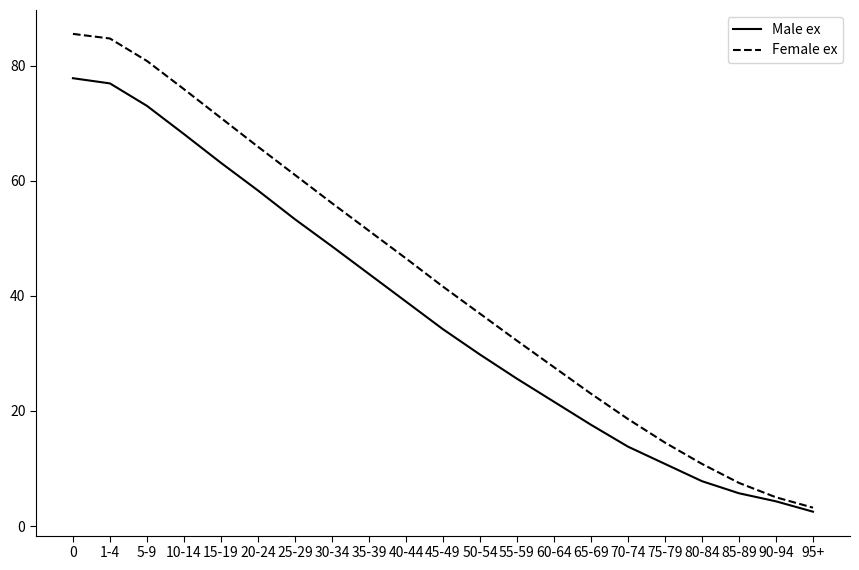

Reading left to right, transcribe all the data shown in this chart.

Male ex: 77.8	76.9	73.0	68.1	63.1	58.3	53.3	48.6	43.8	39.0	34.2	29.8	25.6	21.6	17.6	13.8	10.8	7.8	5.7	4.3	2.5
Female ex: 85.5	84.7	80.8	75.9	70.9	65.9	61.0	56.1	51.3	46.5	41.6	36.9	32.2	27.6	23.0	18.6	14.5	10.8	7.5	5.0	3.2